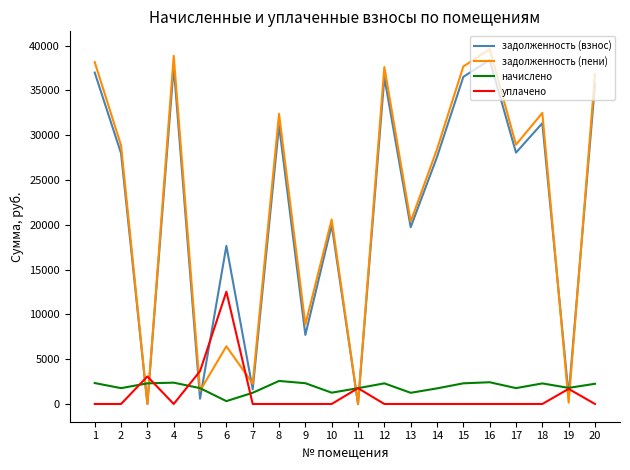

Does the chart have visible grid lines?

No